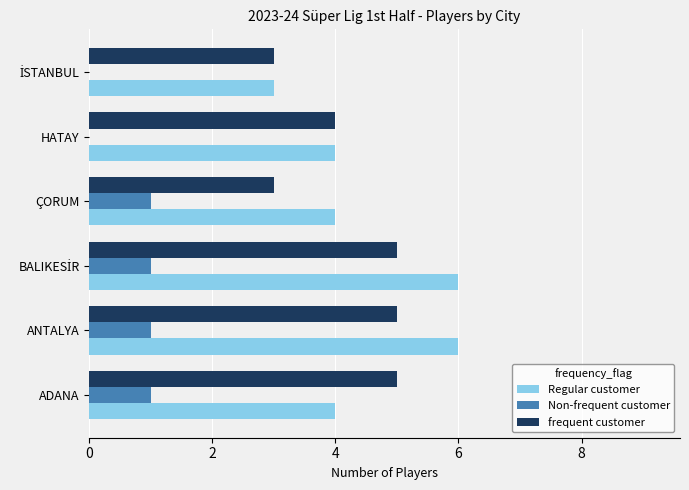

What is the highest value of the Regular customer series?

6